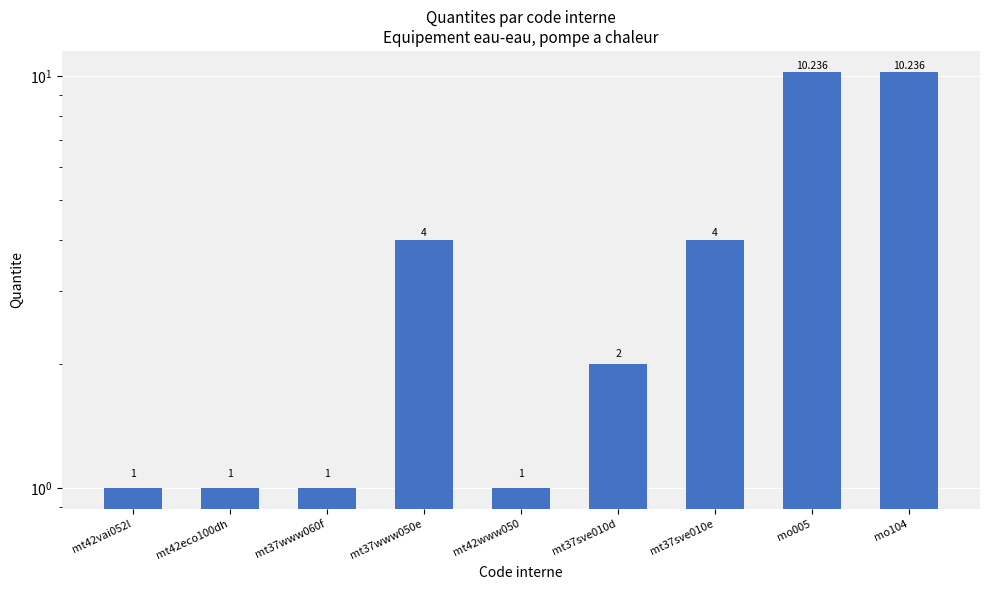

At which label is the value closest to 5?

mt37www050e